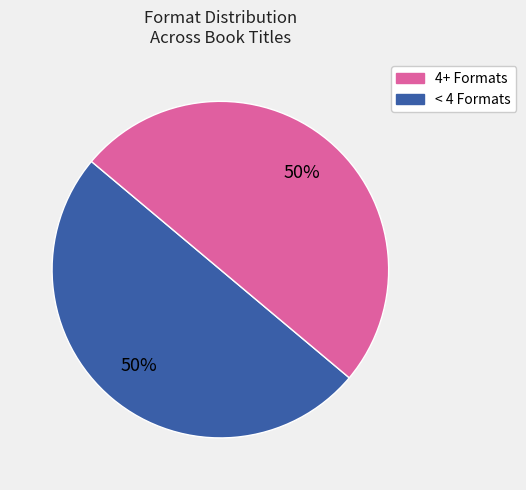

To the nearest percent, what is the average slice percentage?

50%